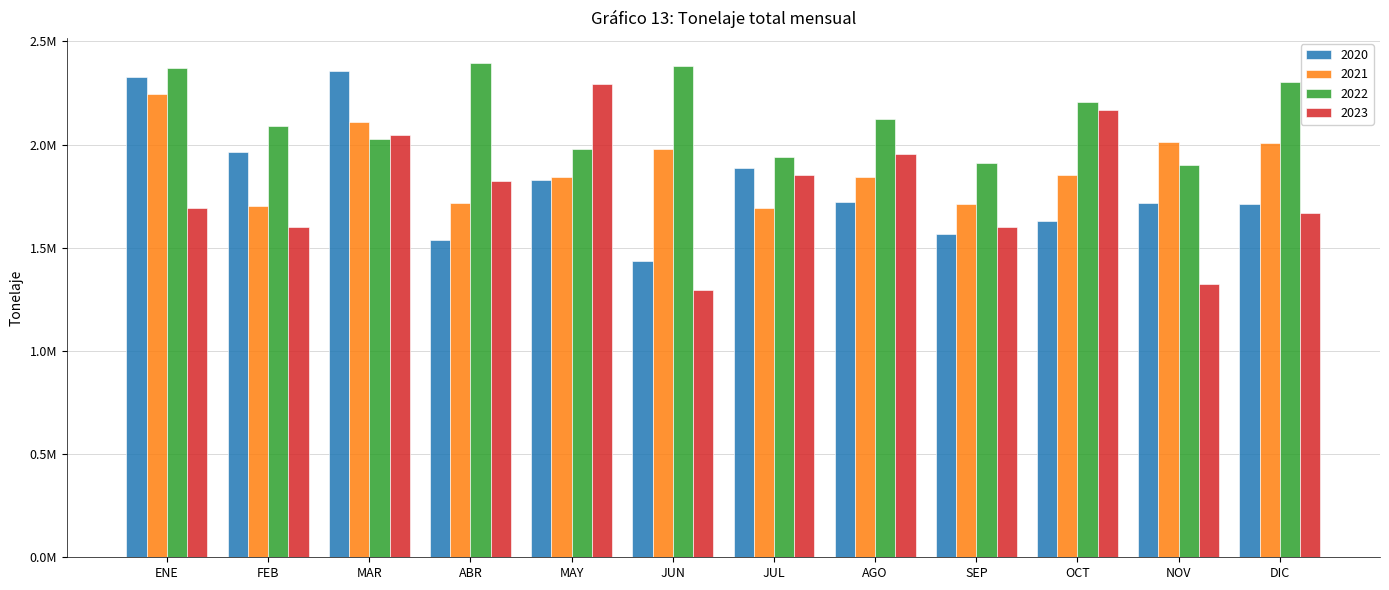

Is it true that 2021 equals 1853994.6 at OCT?

True